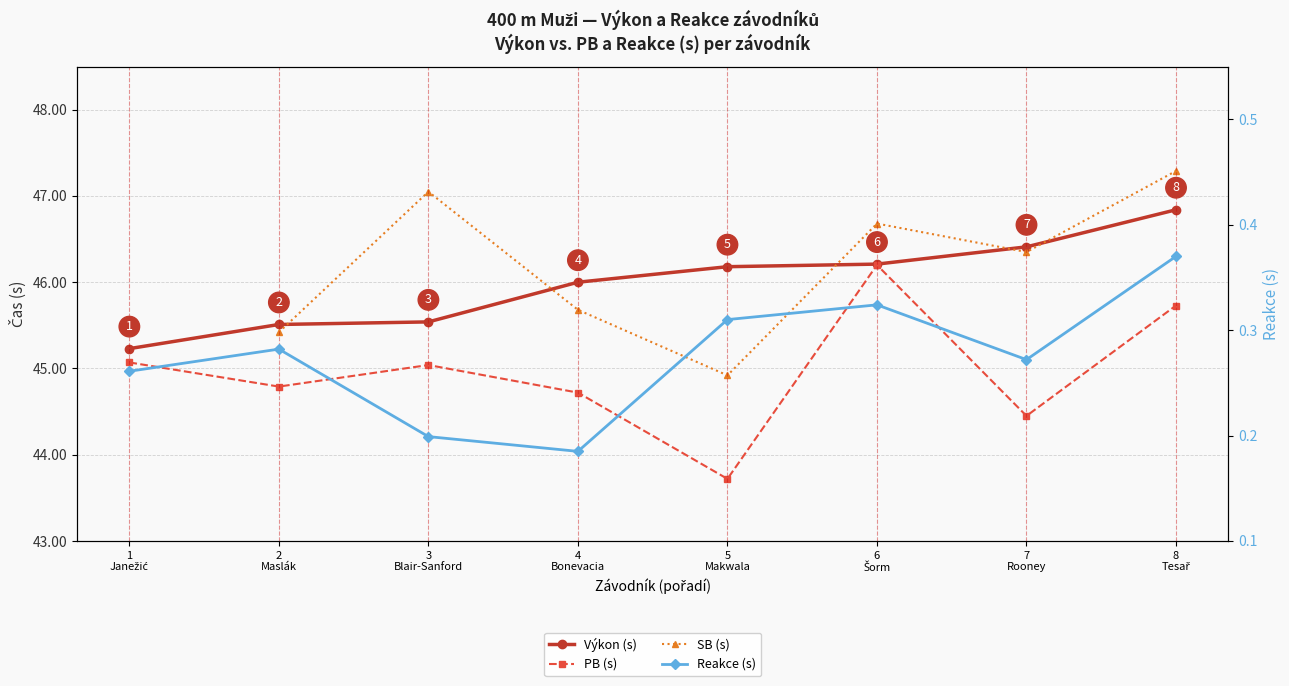

What is the smallest value displayed?

0.2